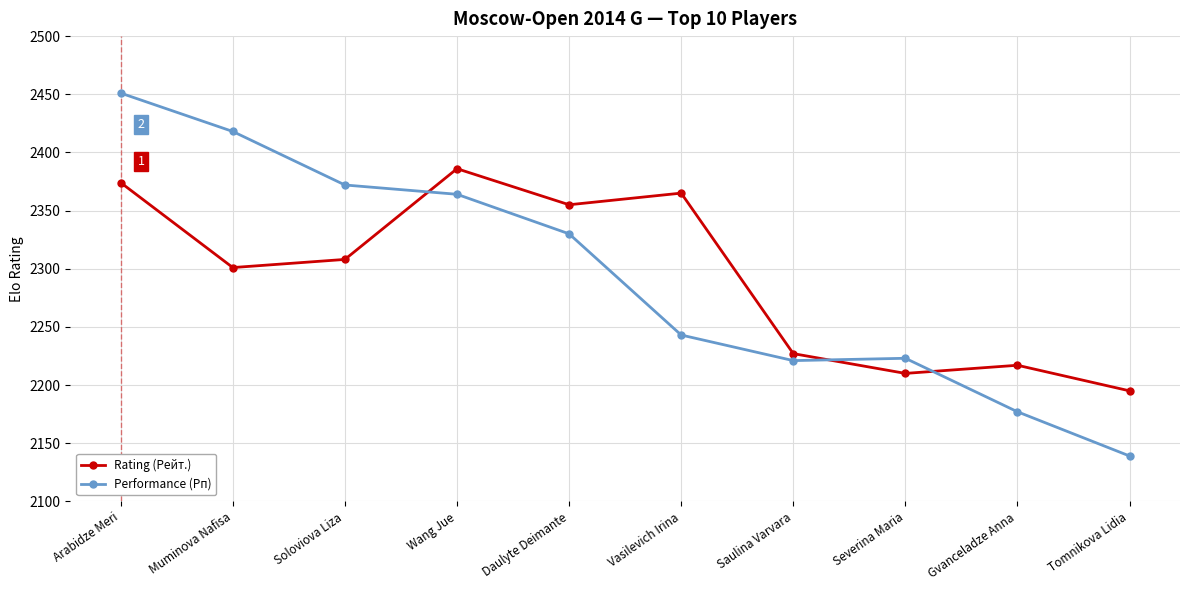

Reading left to right, transcribe all the data shown in this chart.

Rating (Рейт.): 2374	2301	2308	2386	2355	2365	2227	2210	2217	2195
Performance (Рп): 2451	2418	2372	2364	2330	2243	2221	2223	2177	2139